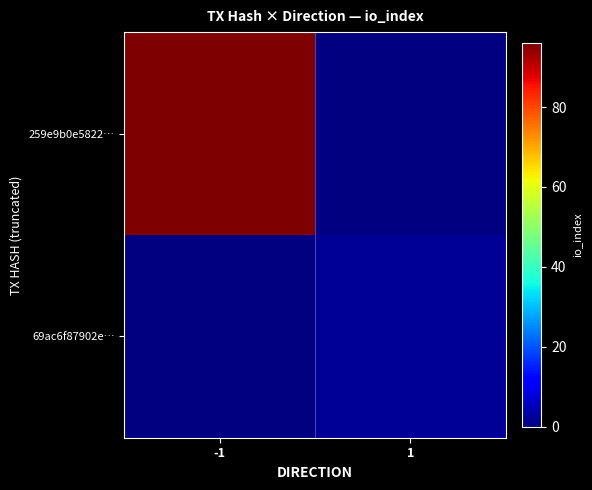

At 1, list the series in order from largest to smallest.

259e9b0e5822…, 69ac6f87902e…